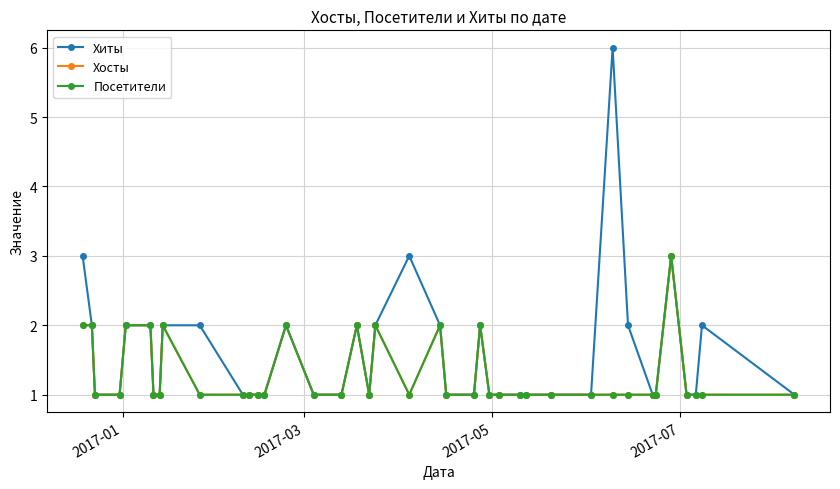

Does the chart have visible grid lines?

Yes